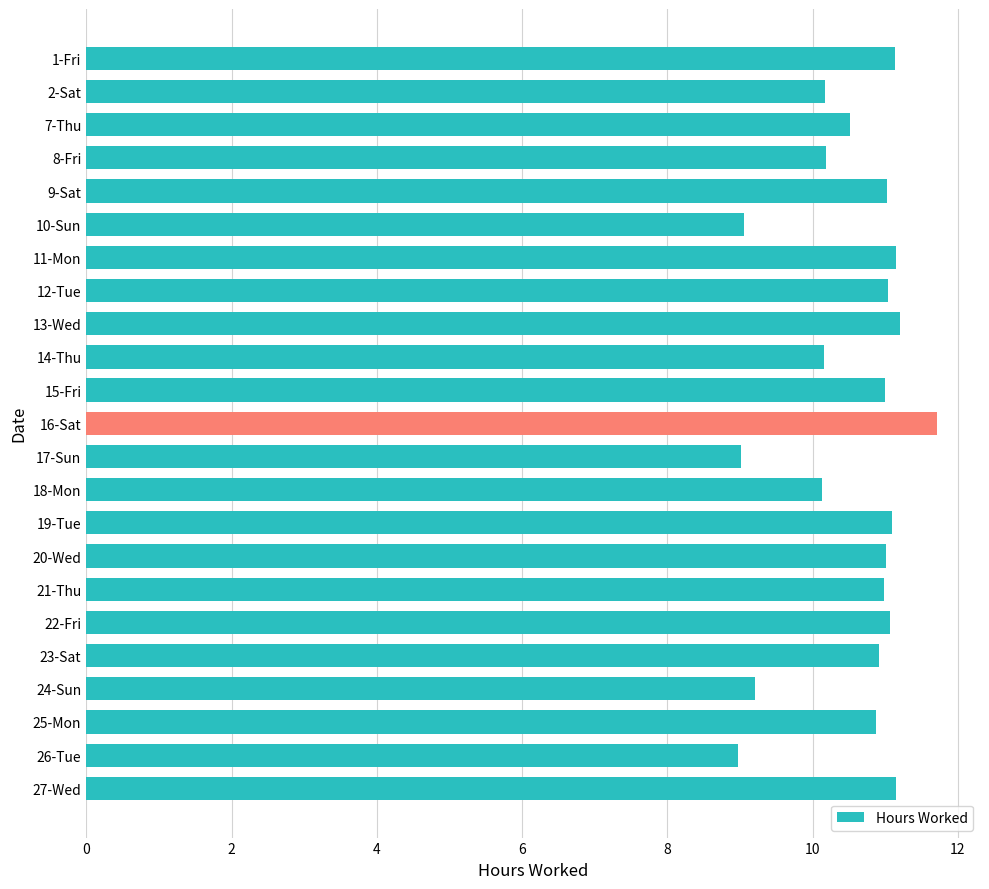

How many data points are less than 10?

4